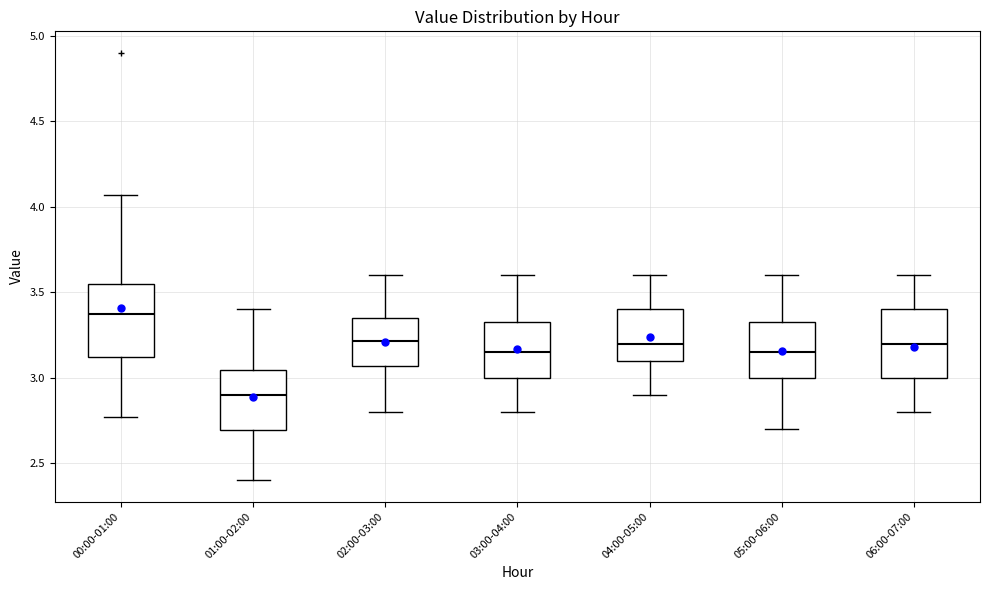

Reading left to right, transcribe this box plot: for each box, give where its median line is, the range the box spans, and where its two whiskers end, as read against the y-axis. The values are not printed on the chart, so give them approximately, as read against the axis.

00:00-01:00: median 3.35, box 3.10 to 3.55, whiskers 2.75 to 4.05
01:00-02:00: median 2.90, box 2.70 to 3.05, whiskers 2.40 to 3.40
02:00-03:00: median 3.20, box 3.05 to 3.35, whiskers 2.80 to 3.60
03:00-04:00: median 3.15, box 3.00 to 3.35, whiskers 2.80 to 3.60
04:00-05:00: median 3.20, box 3.10 to 3.40, whiskers 2.90 to 3.60
05:00-06:00: median 3.15, box 3.00 to 3.35, whiskers 2.70 to 3.60
06:00-07:00: median 3.20, box 3.00 to 3.40, whiskers 2.80 to 3.60